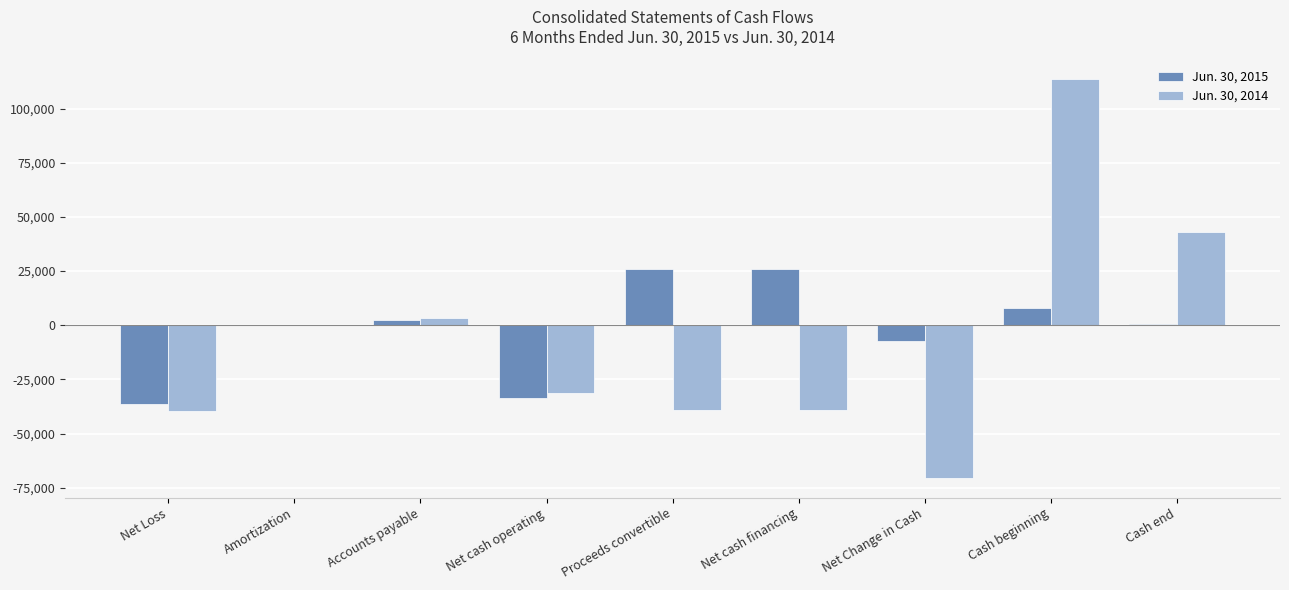

What is the sum of all Jun. 30, 2015 values?

-13938